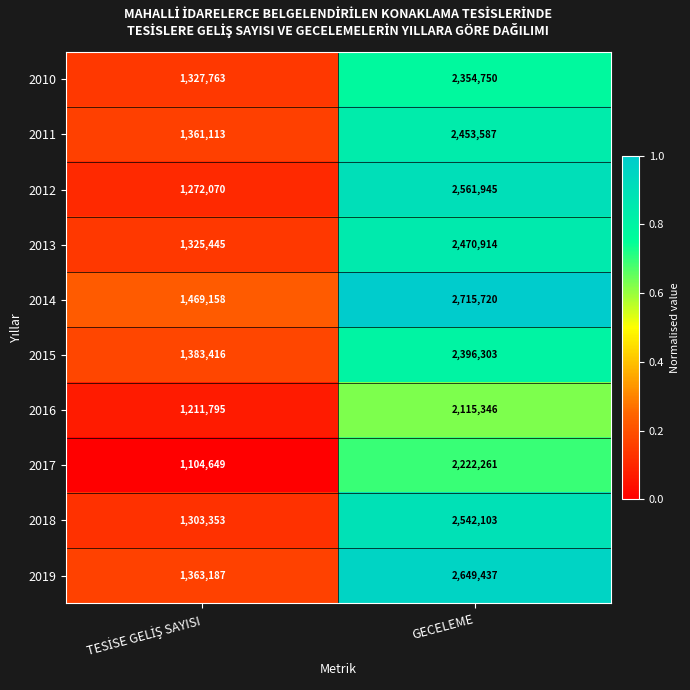

What is the total value across all series at GECELEME?

24482366